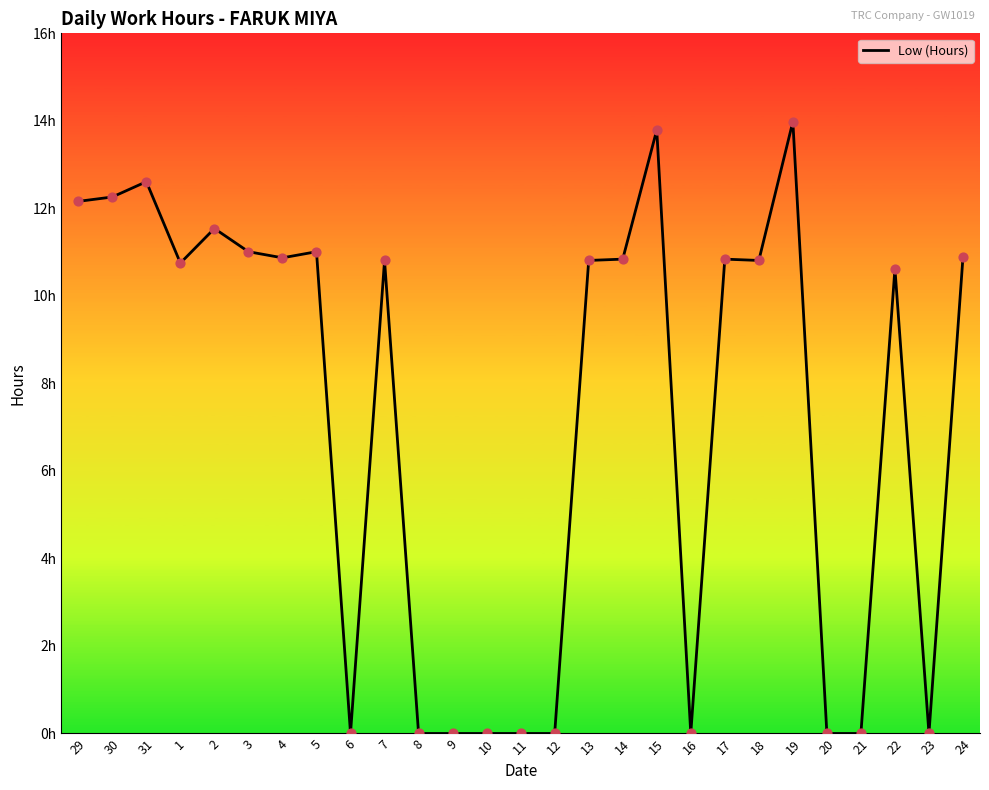

Between 19 and 10, which is larger?

19